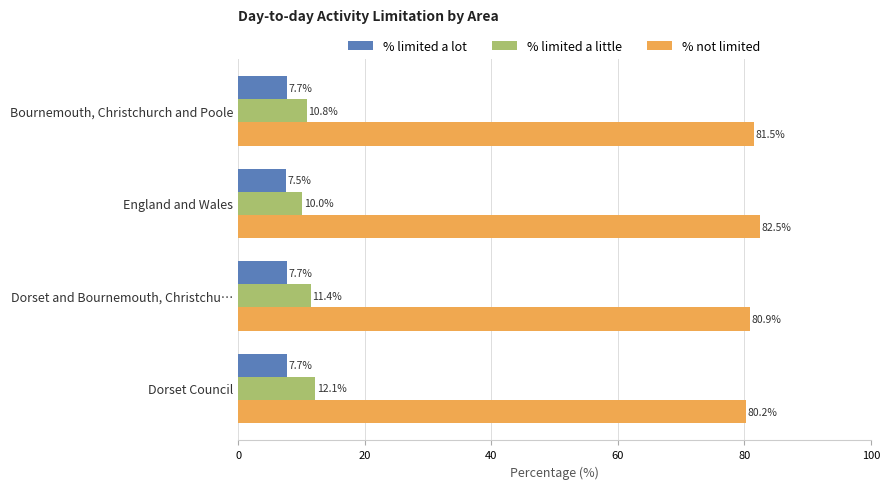

True or false: % limited a lot has a value of 3.6 at Dorset Council.

False